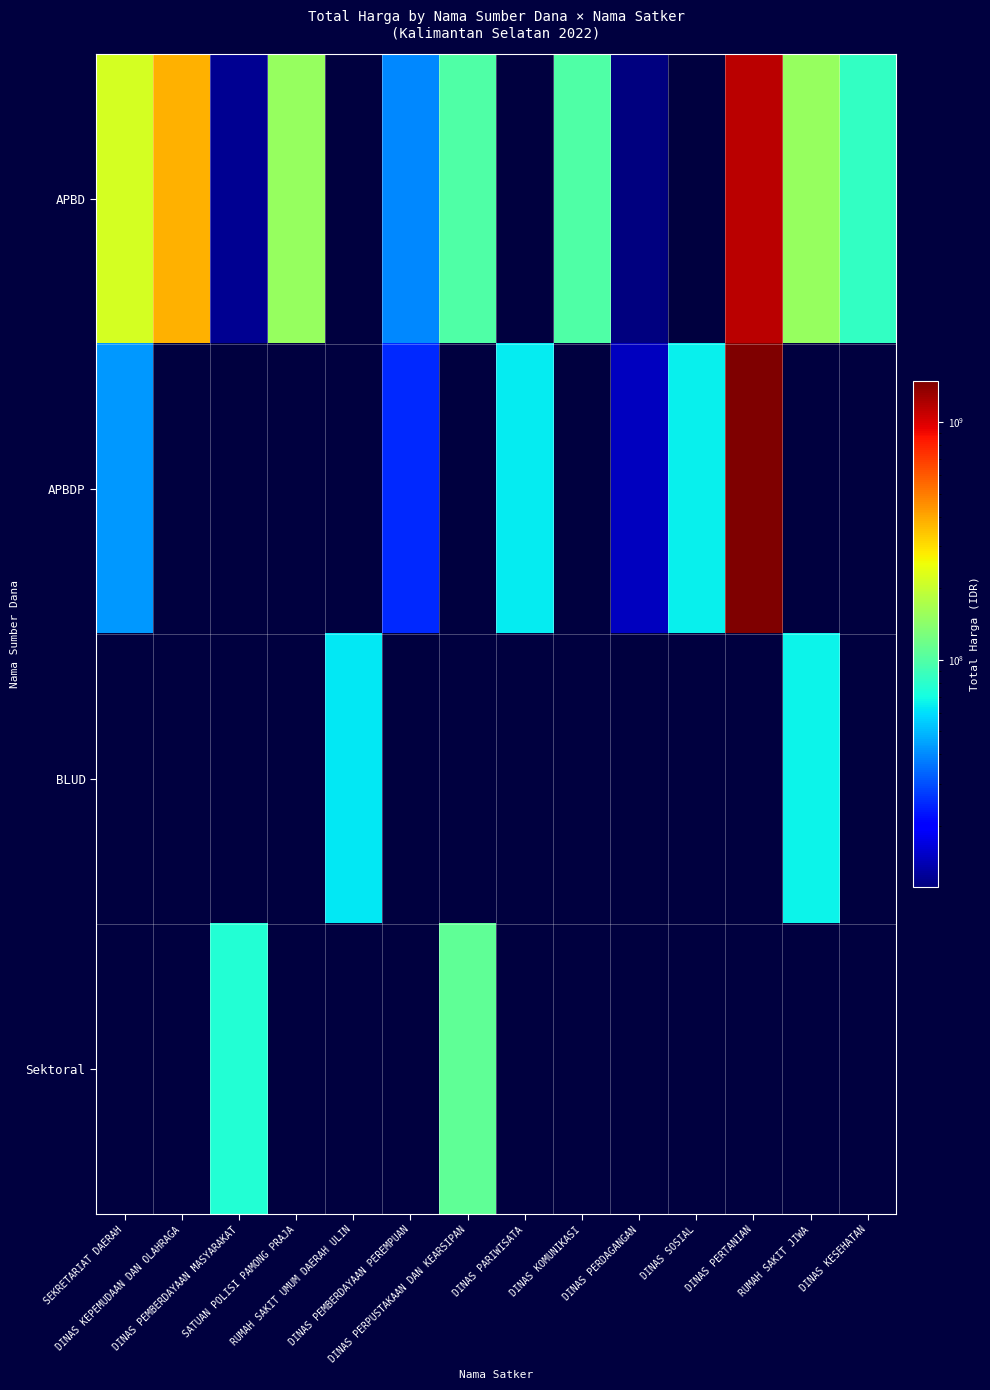

At DINAS PARIWISATA, list the series in order from smallest to largest.

APBD, BLUD, Sektoral, APBDP